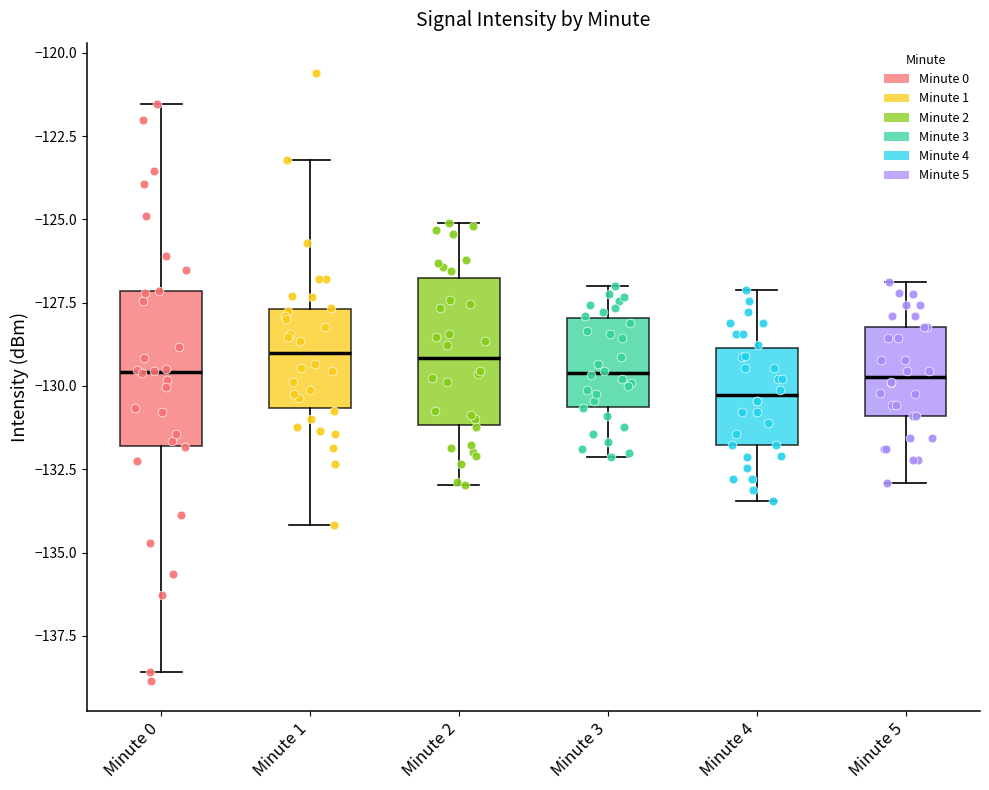

Reading left to right, transcribe this box plot: for each box, give where its median line is, the range the box spans, and where its two whiskers end, as read against the y-axis. The values are not printed on the chart, so give them approximately, as read against the axis.

Minute 0: median -129.5, box -132.0 to -127.0, whiskers -138.5 to -121.5
Minute 1: median -129.0, box -130.5 to -127.5, whiskers -134.0 to -123.0
Minute 2: median -129.0, box -131.0 to -127.0, whiskers -133.0 to -125.0
Minute 3: median -129.5, box -130.5 to -128.0, whiskers -132.0 to -127.0
Minute 4: median -130.5, box -132.0 to -129.0, whiskers -133.5 to -127.0
Minute 5: median -129.5, box -131.0 to -128.0, whiskers -133.0 to -127.0